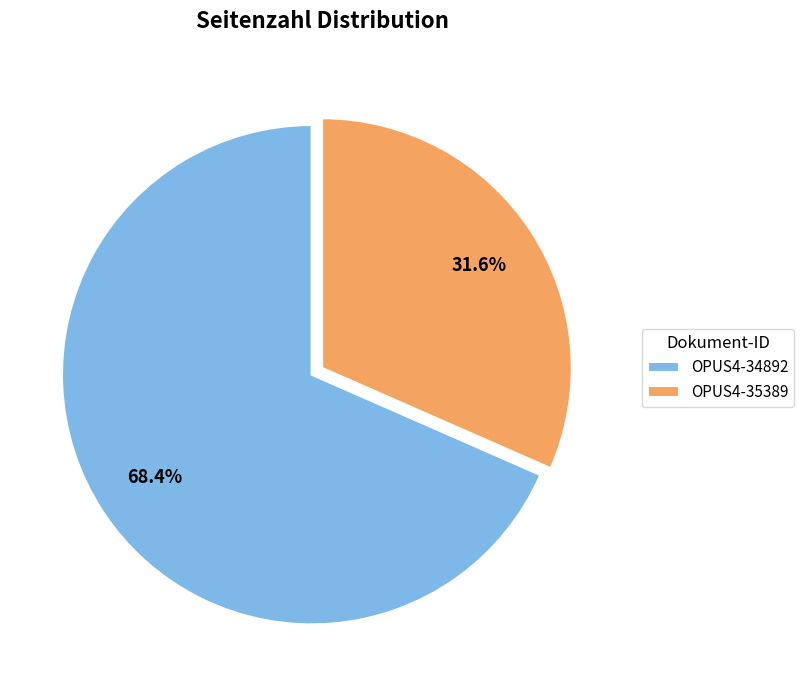

Between OPUS4-34892 and OPUS4-35389, which is larger?

OPUS4-34892